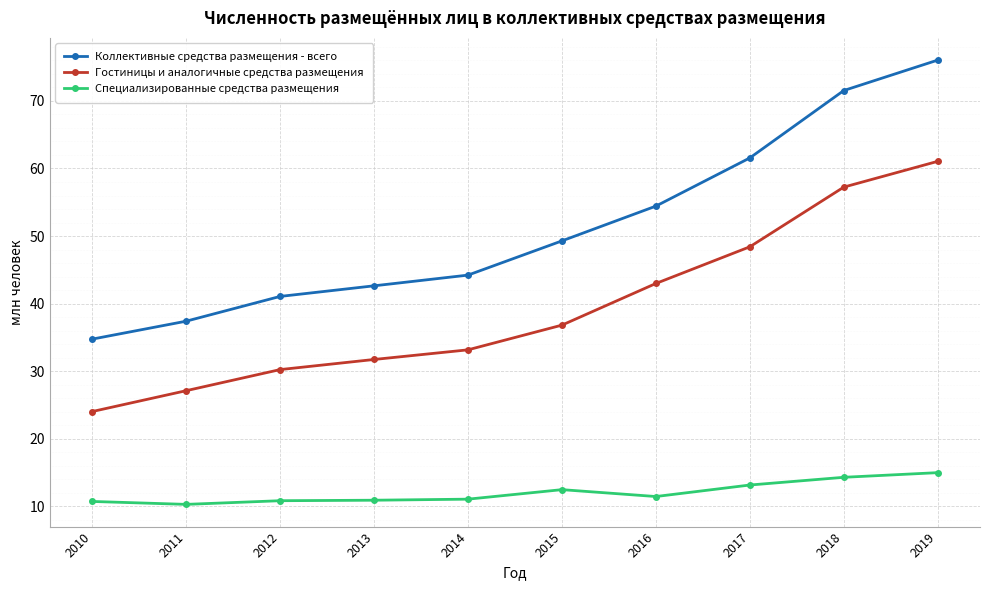

How many lines are shown in the chart?

3